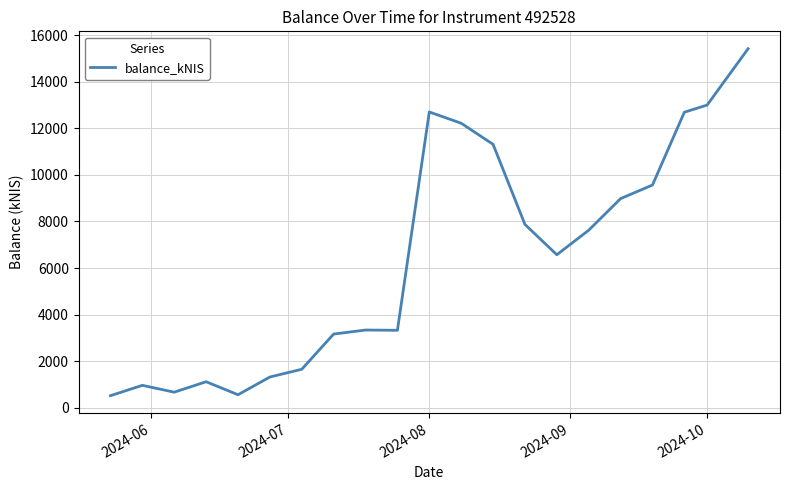

What is the difference between the maximum and minimum values?

14905.2